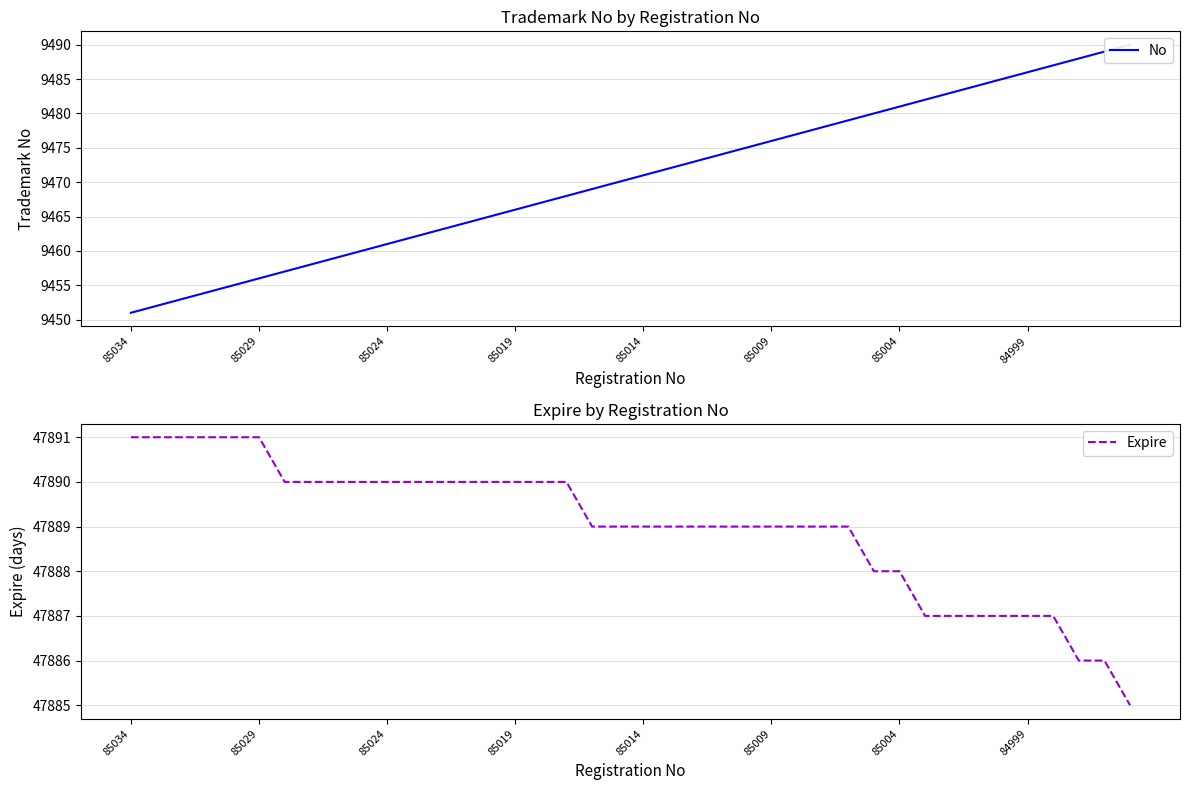

What is the average value of the Expire series?

47889